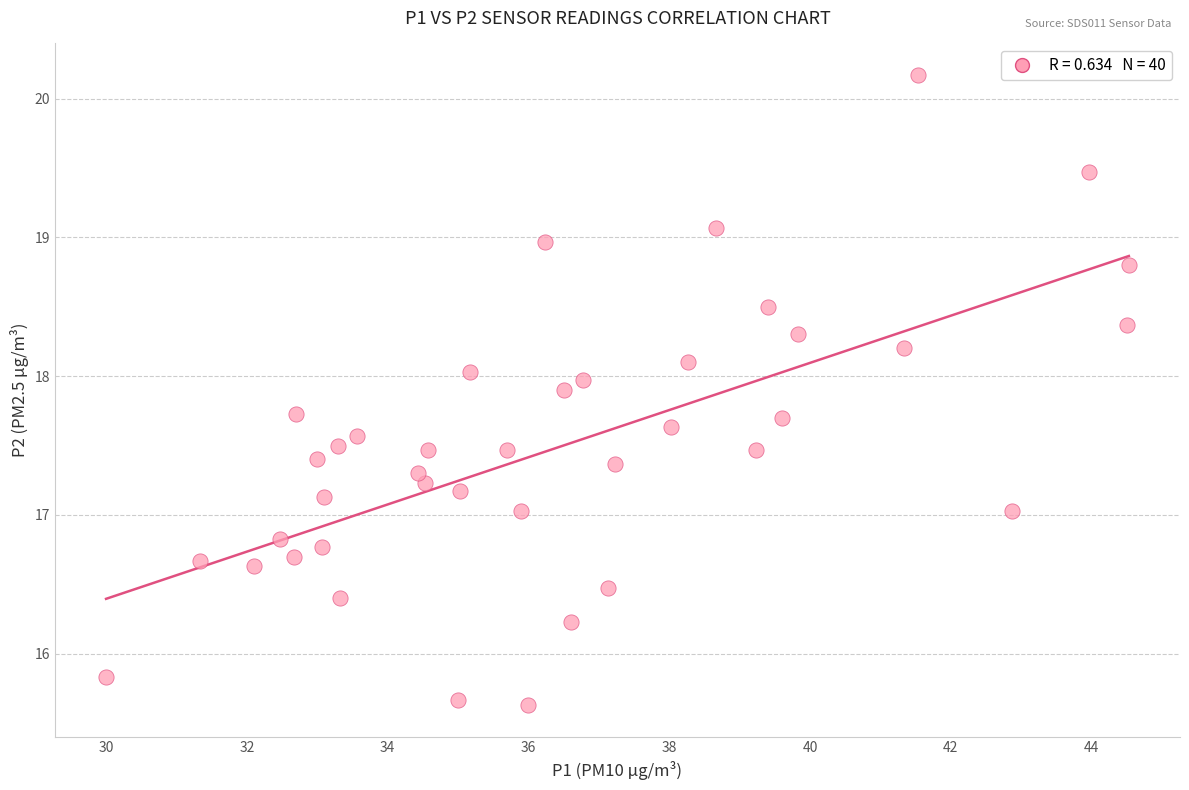

What is the range of X values (max minus min)?

14.5